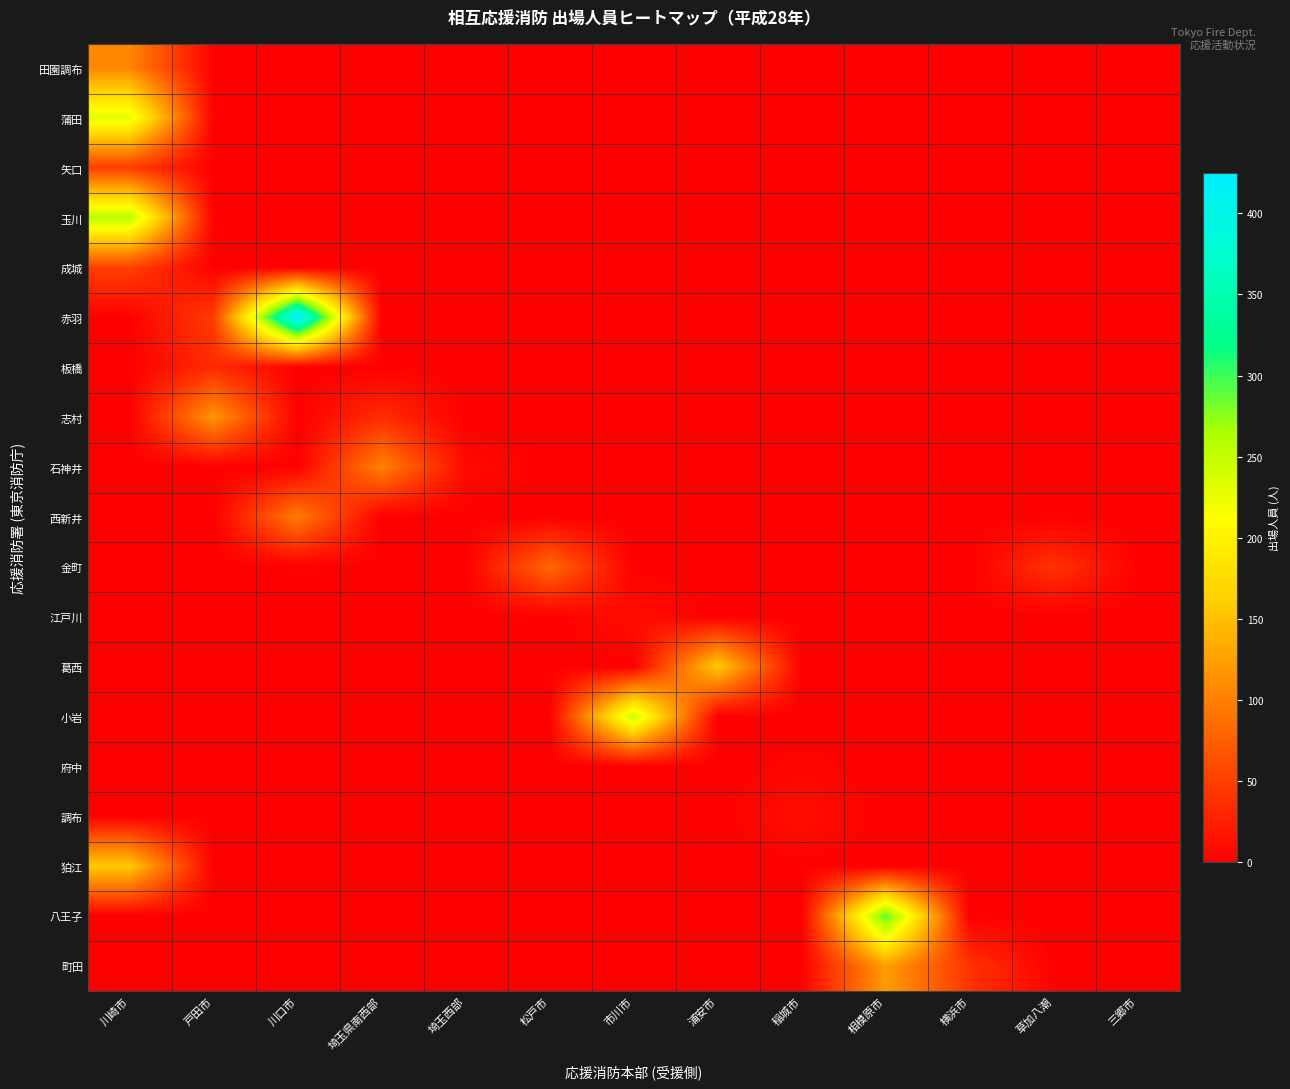

Between 川崎市 and 松戸市, which is larger?

川崎市